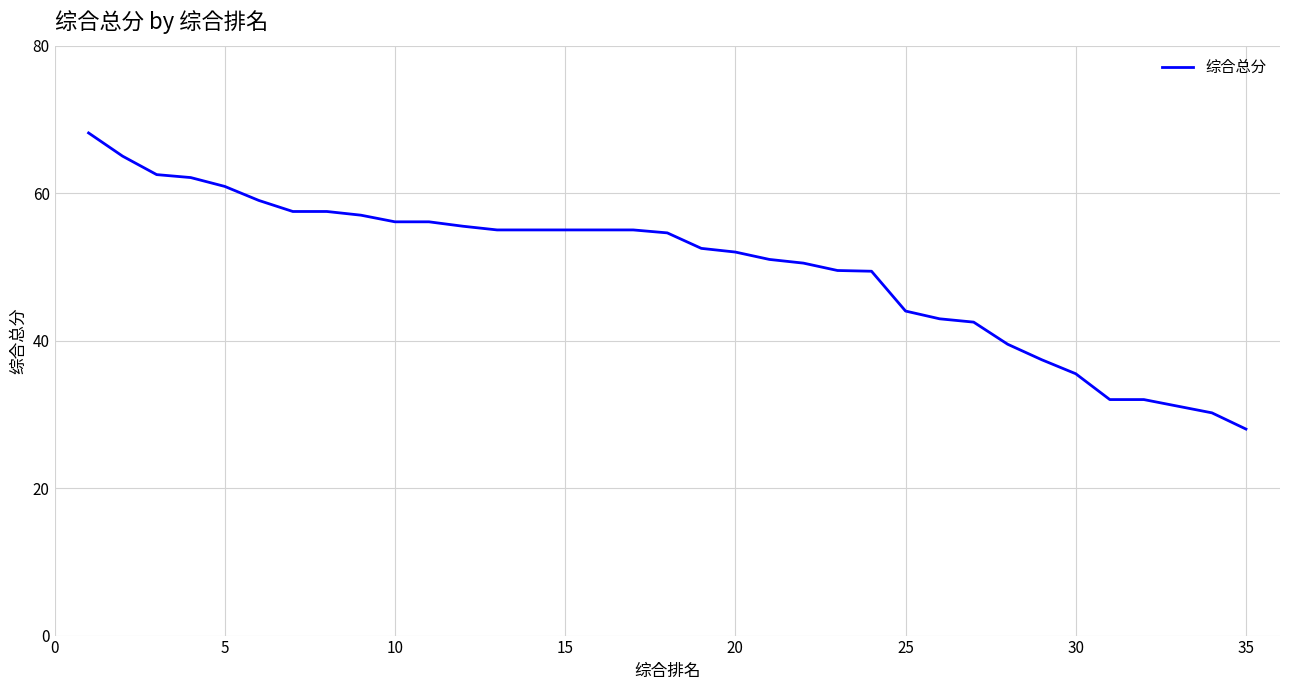

What is the maximum value shown in the chart?

68.2